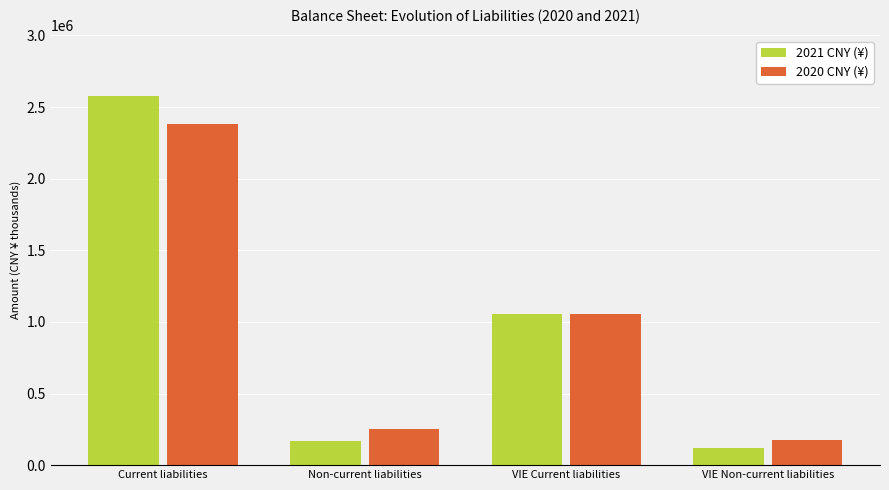

At which category is the sum across all series the highest?

Current liabilities